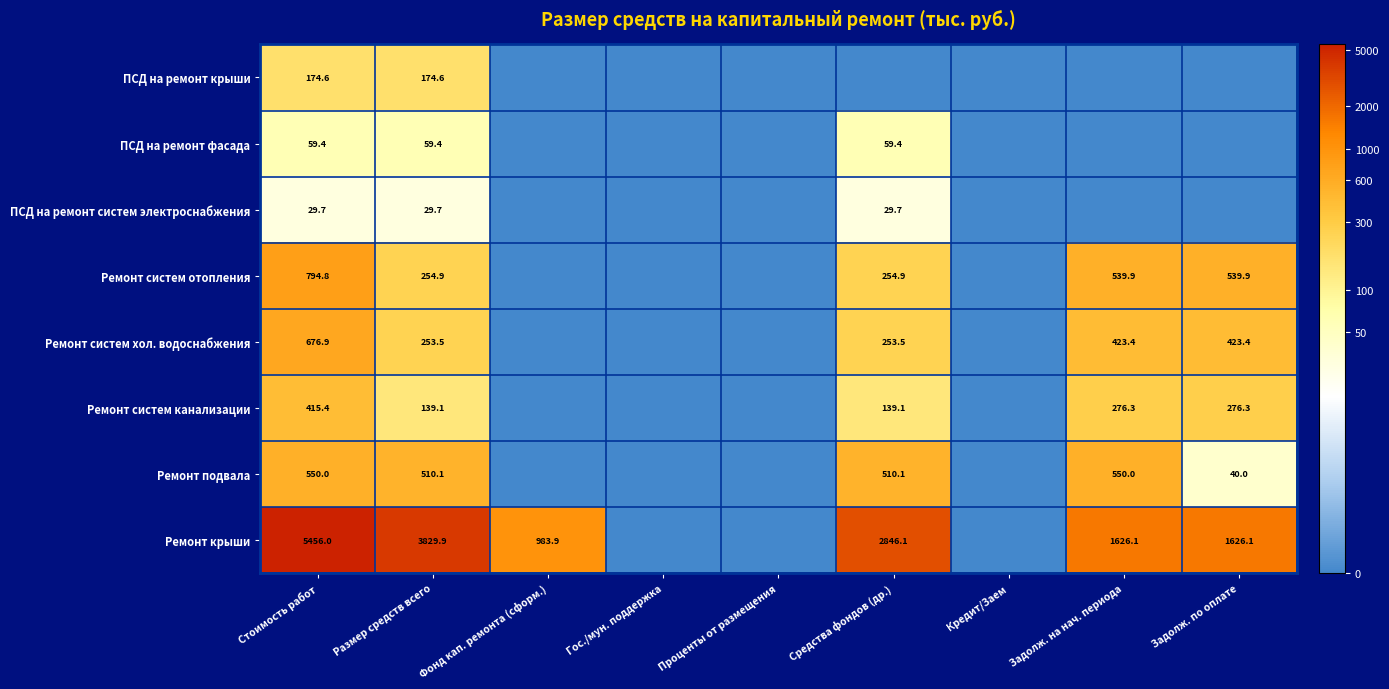

Is it true that Ремонт крыши equals 993.9 at Средства фондов (др.)?

False